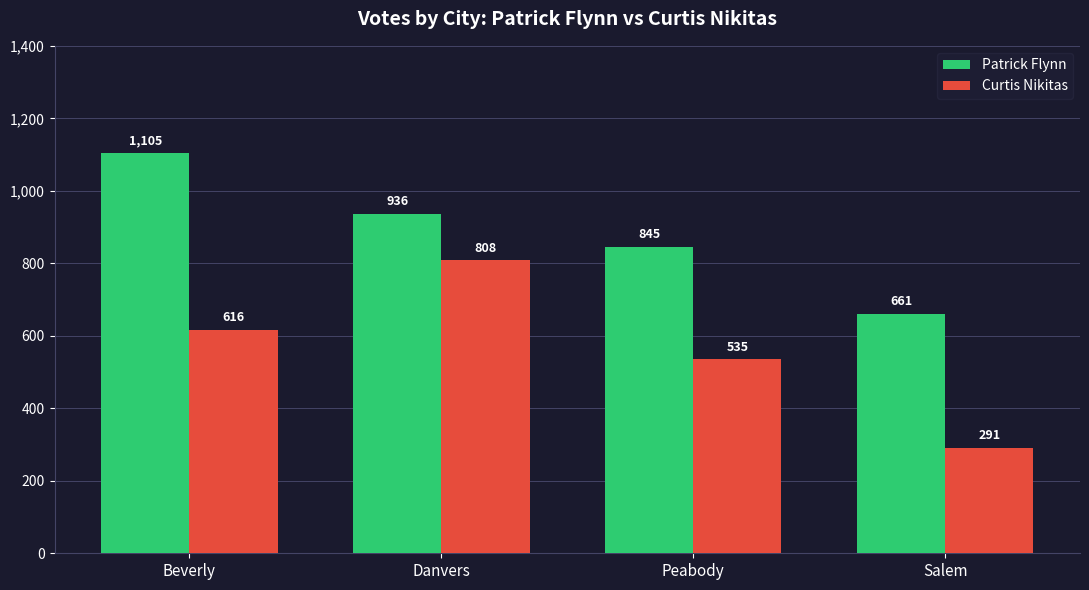

At which label does Patrick Flynn first exceed 936?

Beverly